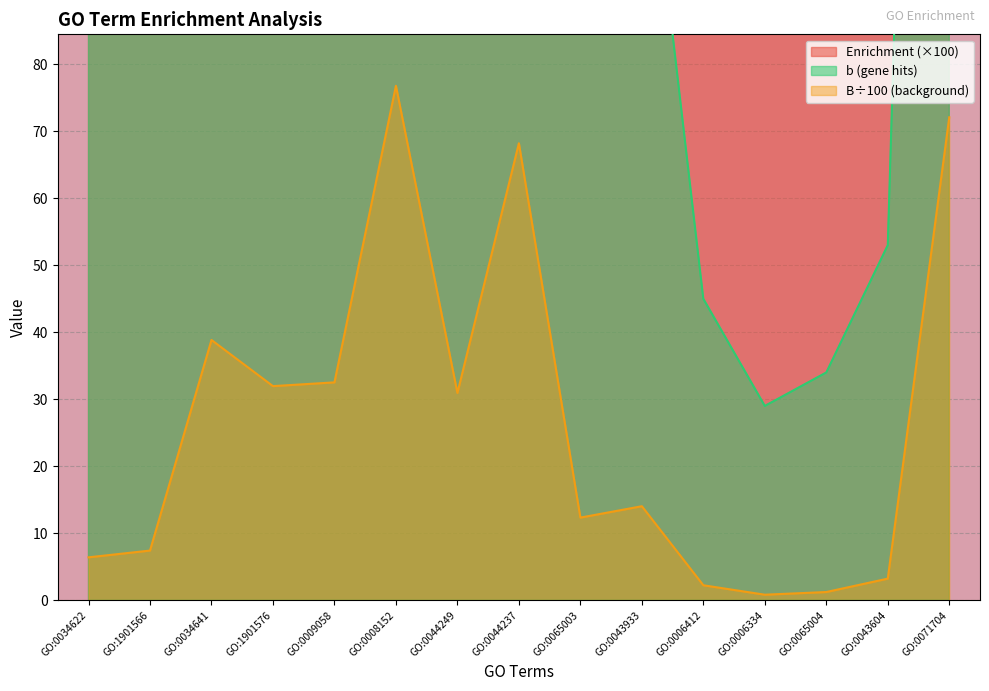

At which category is the sum across all series the highest?

GO:0006334